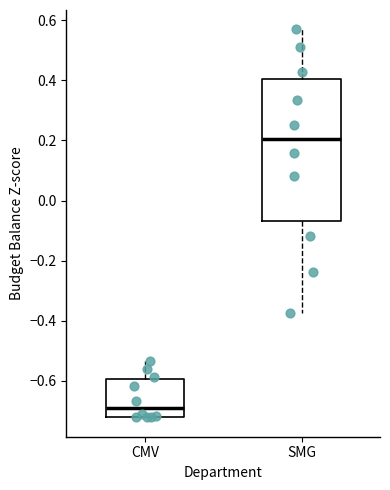

Where is the upper edge of the box for CMV on the y-axis? The values are not printed on the chart, so give them approximately, as read against the axis.

-0.60